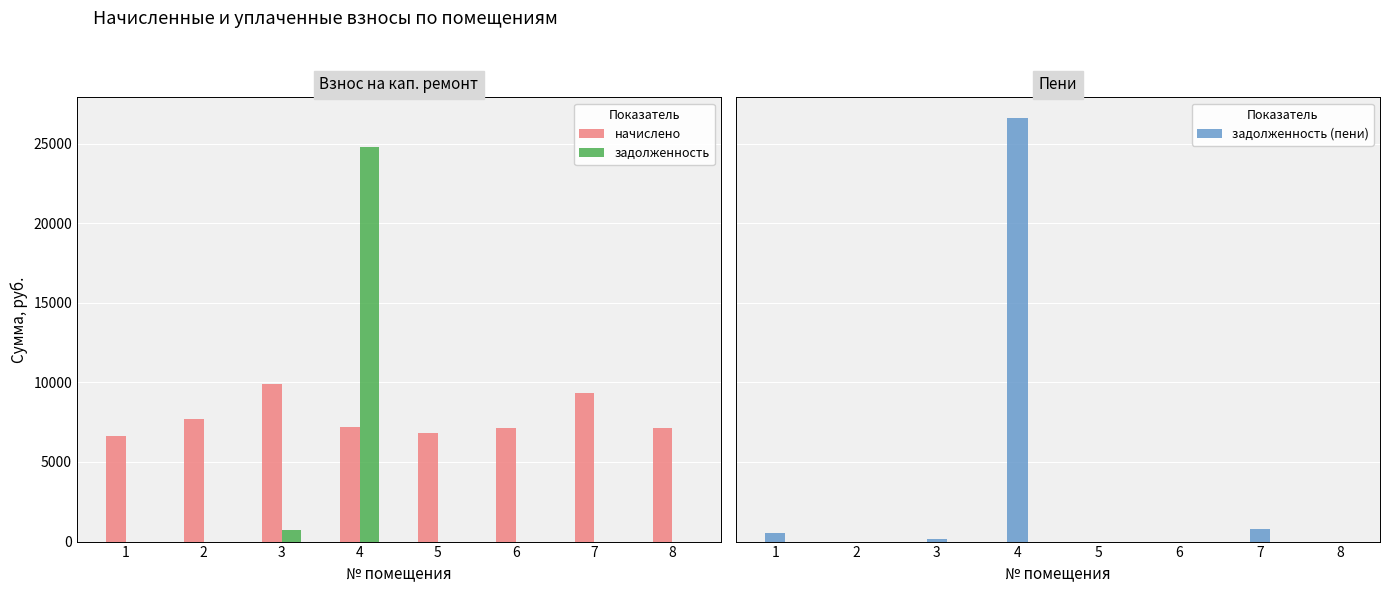

What is the total value across all series at 5?

6822.7